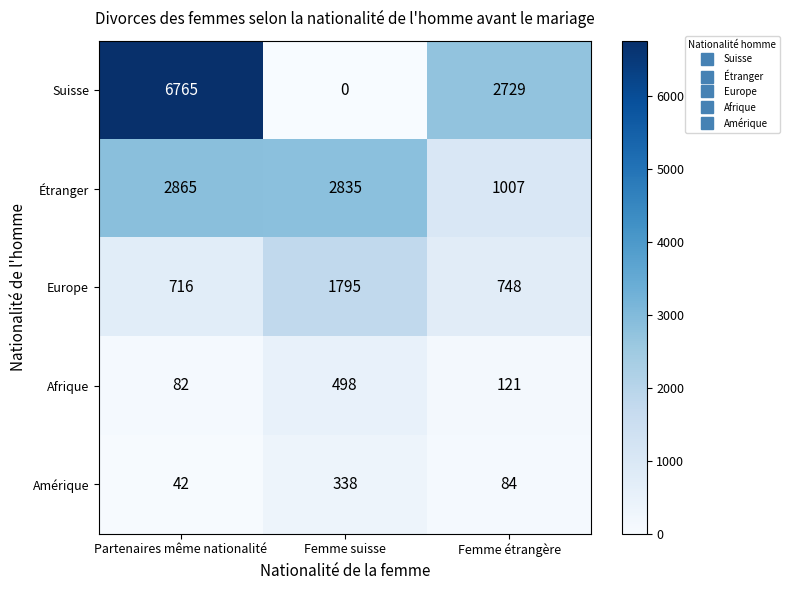

What is the total value across all series at Femme suisse?

5466